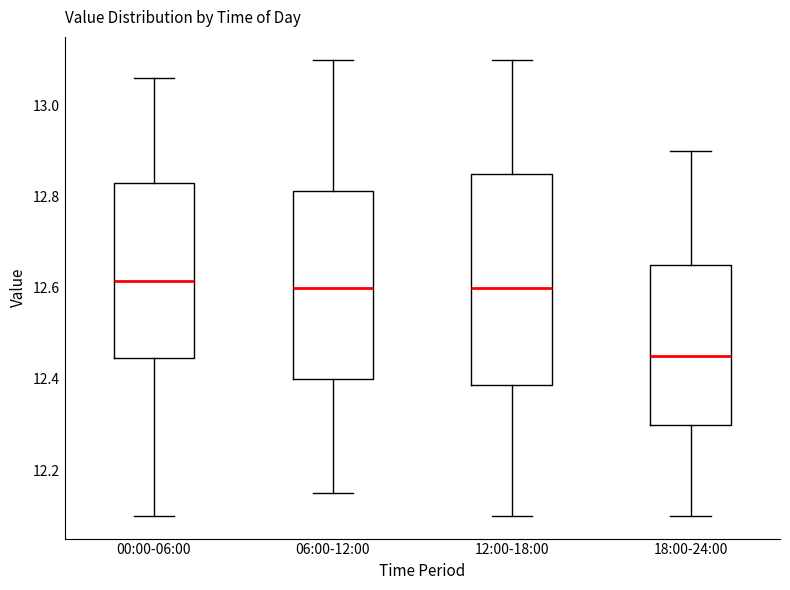

Where is the upper edge of the box for 00:00-06:00 on the y-axis? The values are not printed on the chart, so give them approximately, as read against the axis.

12.84